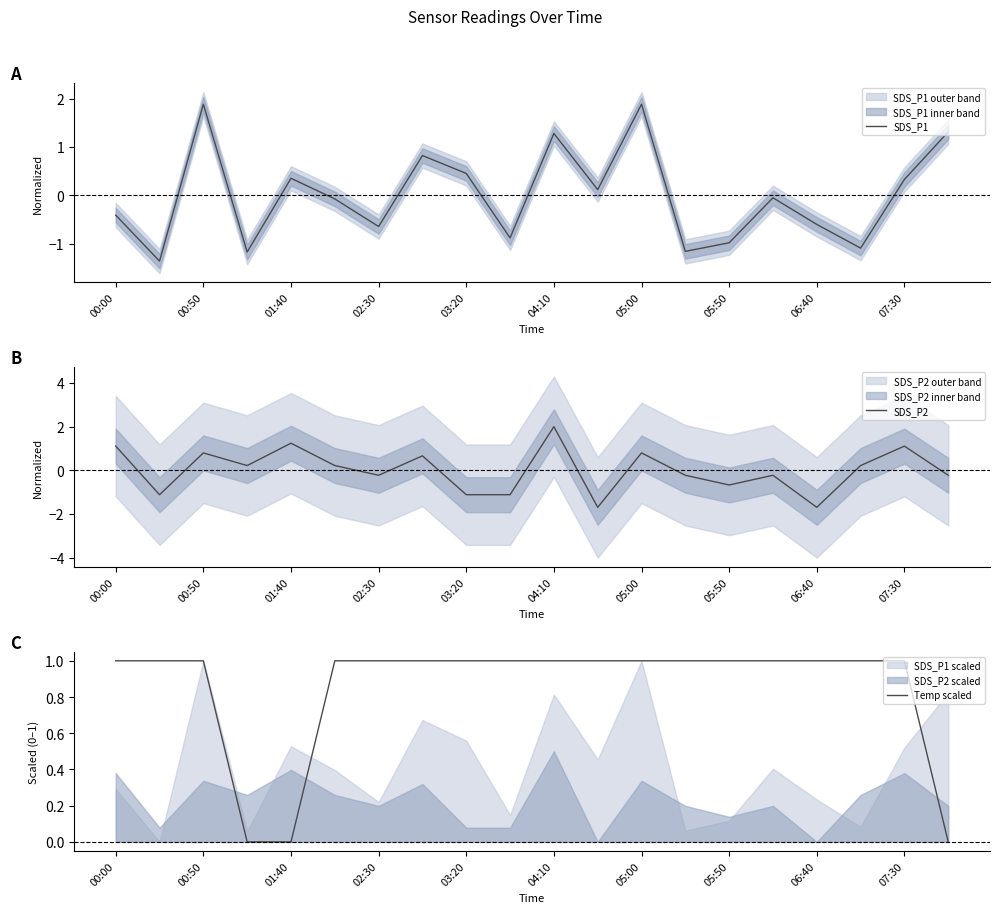

What is the highest value of the SDS_P1 series?

1.9